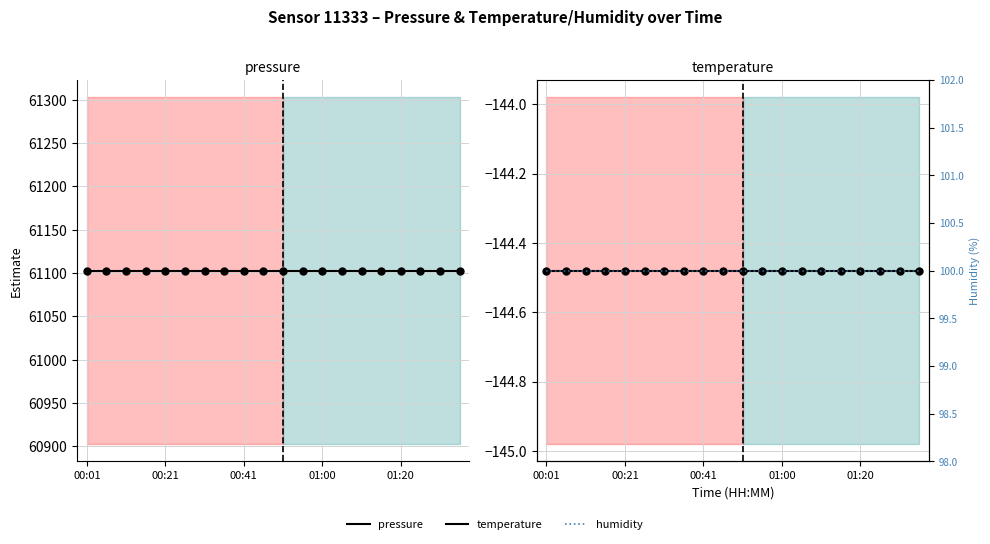

Which series reaches the maximum Y coordinate?

pressure